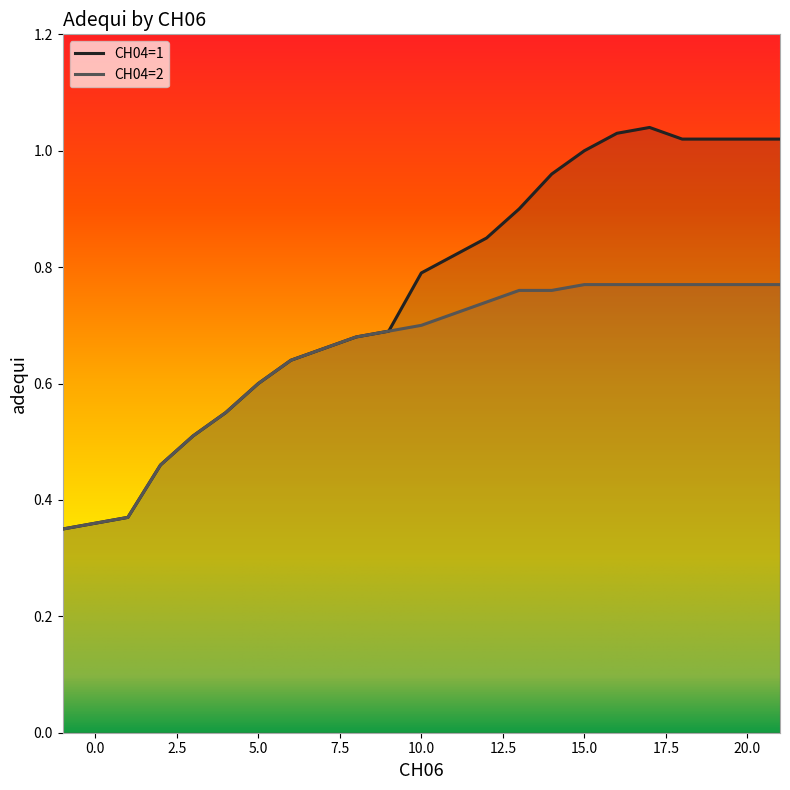

What is the difference between the highest and lowest values at 11?

0.1